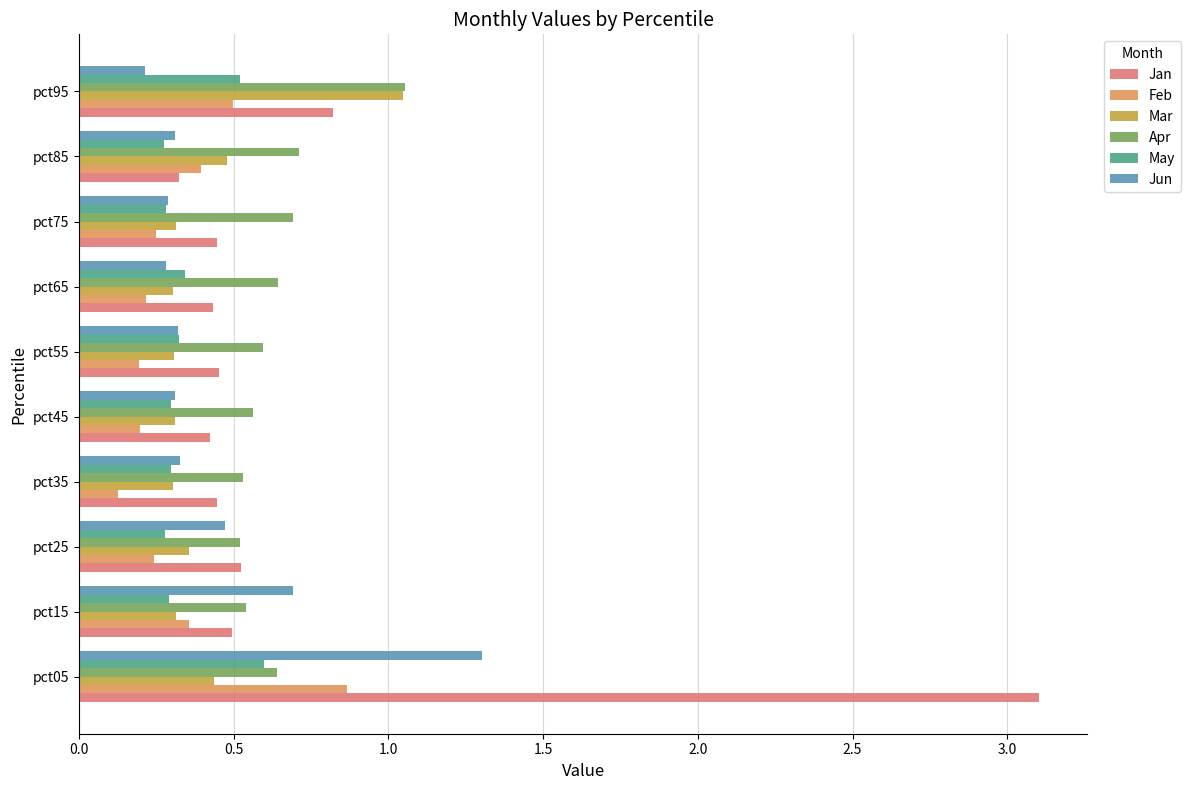

Is it true that Jan equals 3.1 at pct05?

True